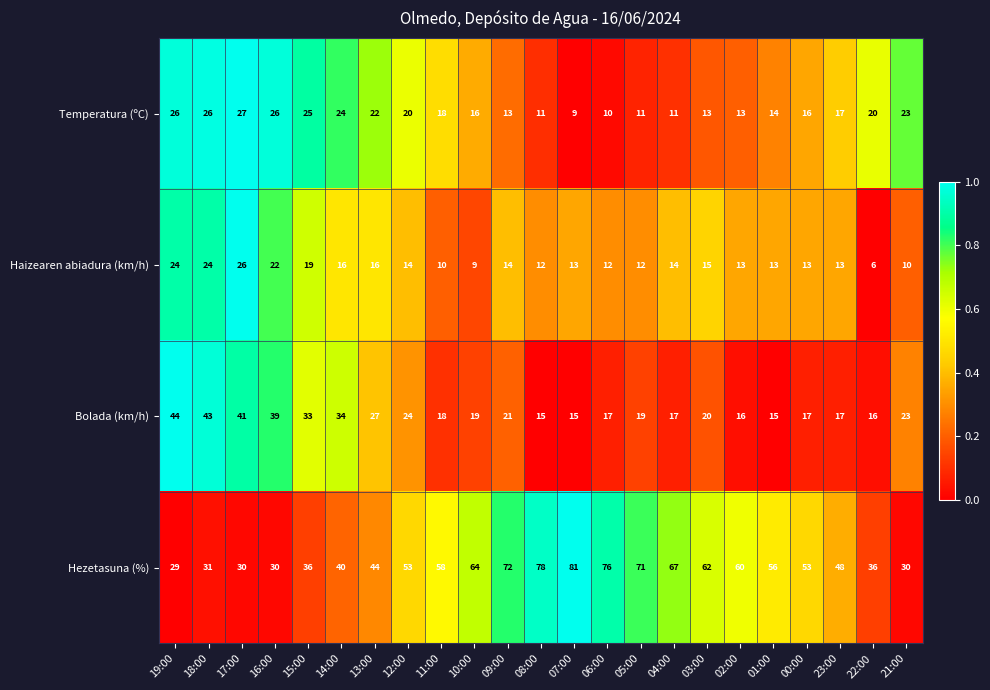

Which category has the lowest value across all series?

22:00